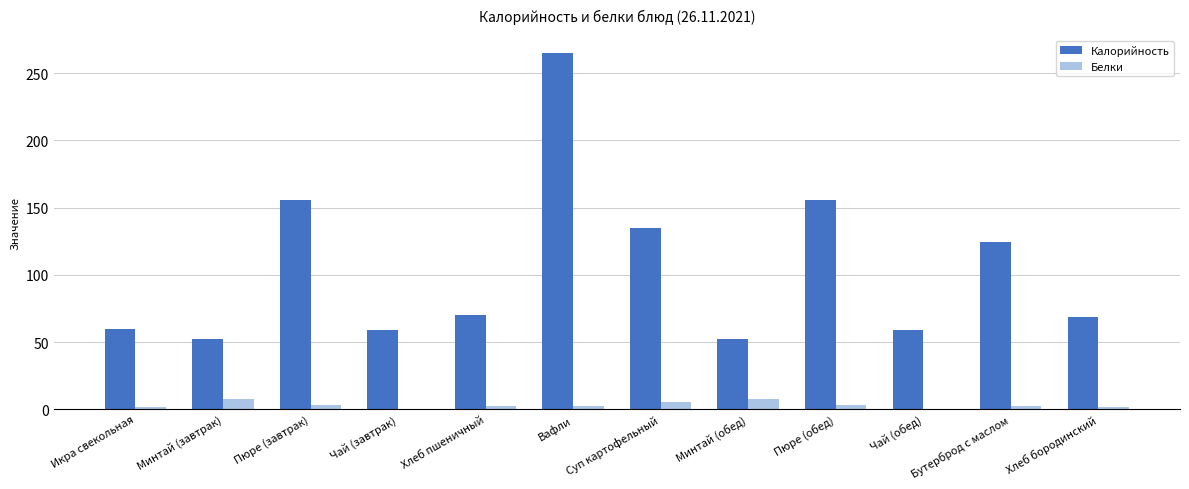

Are the bars horizontal?

No